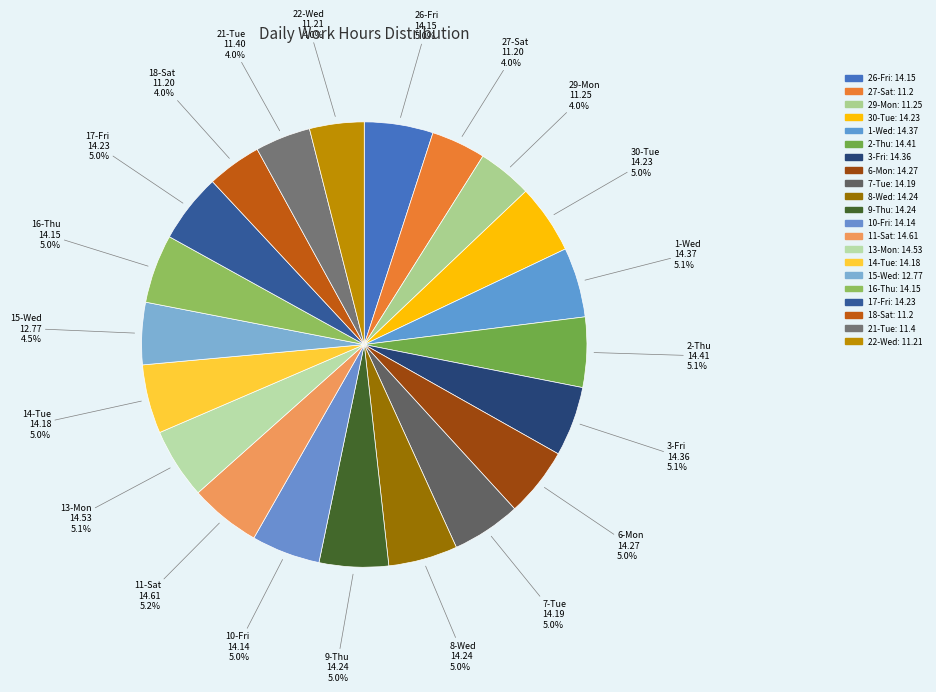

To the nearest percent, what is the difference between the largest and smallest slice percentages?

1%